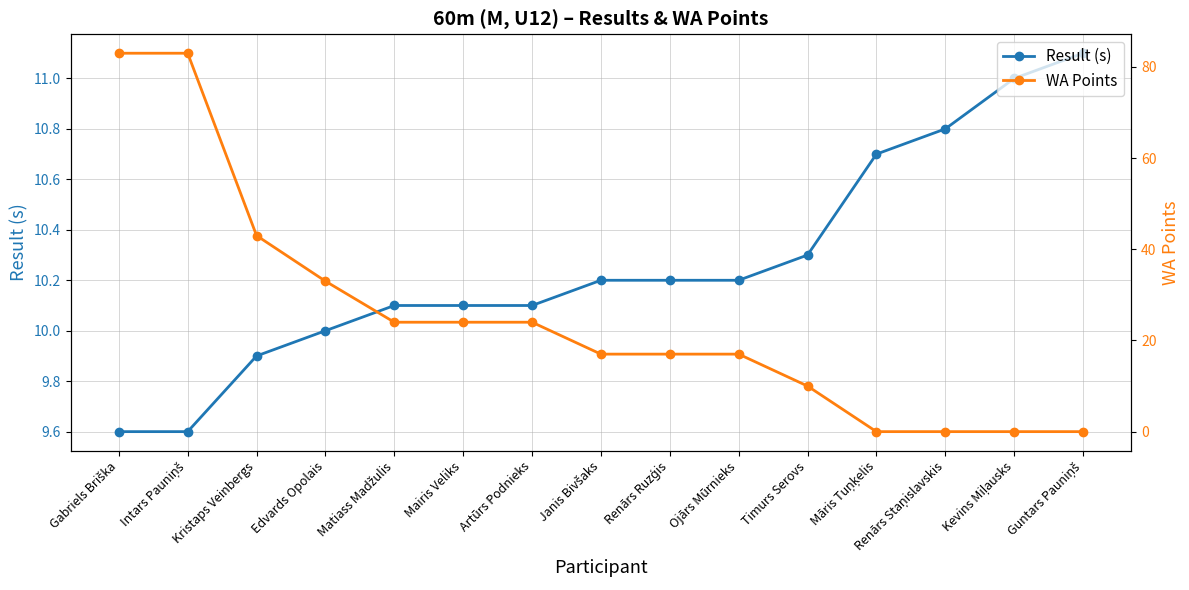

What position from the right is Renārs Ruzģis?

7